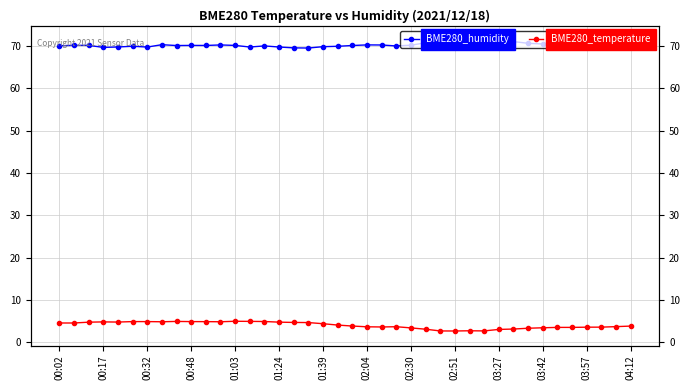

Which series has the widest spread of values?

BME280_temperature